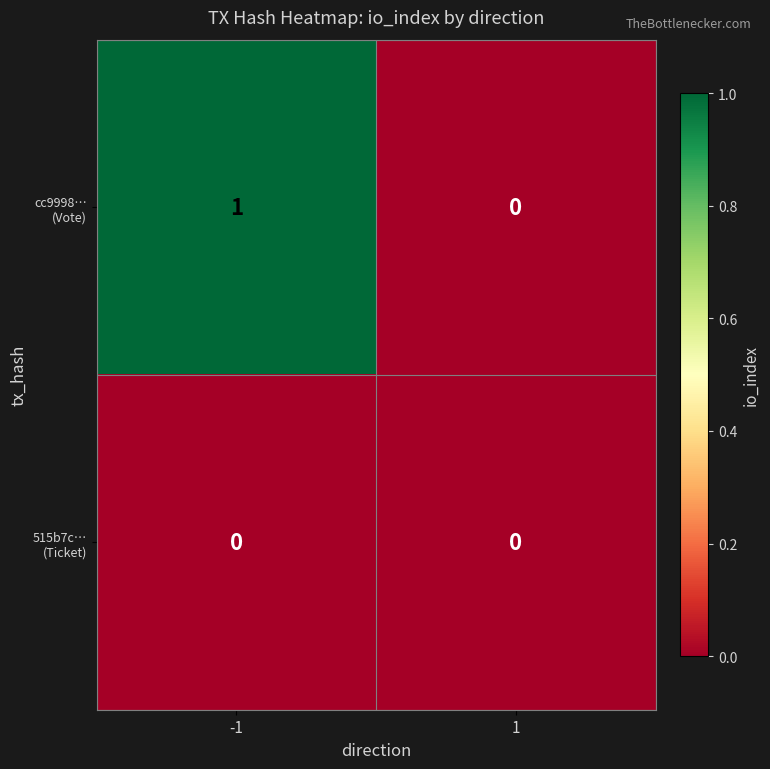

Which series has the largest total across all categories?

cc9998… (Vote)